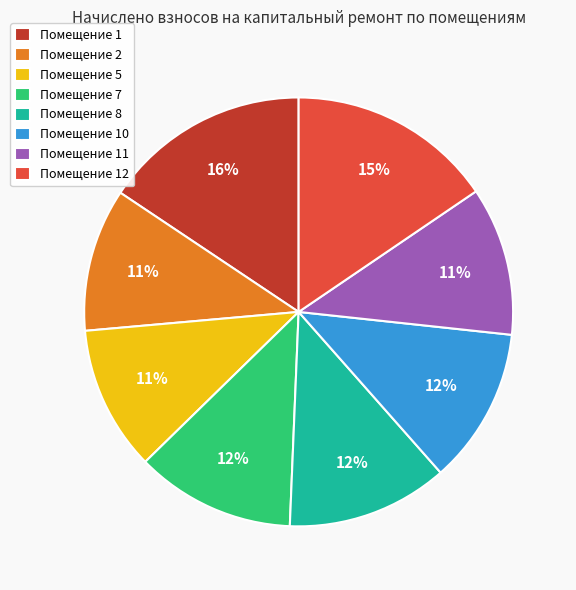

The Помещение 7 slice represents 12% of the pie. True or false?

True